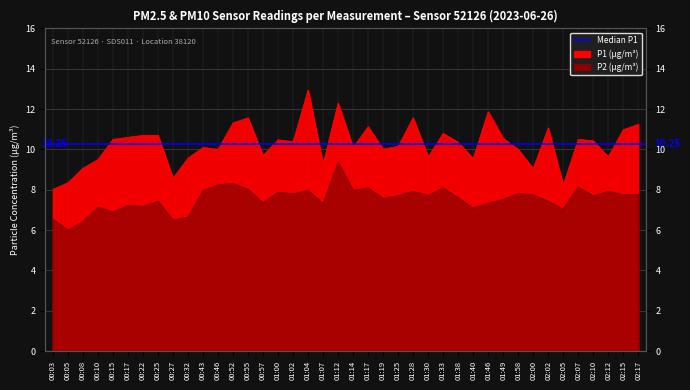

What position from the left is 00:46?

12